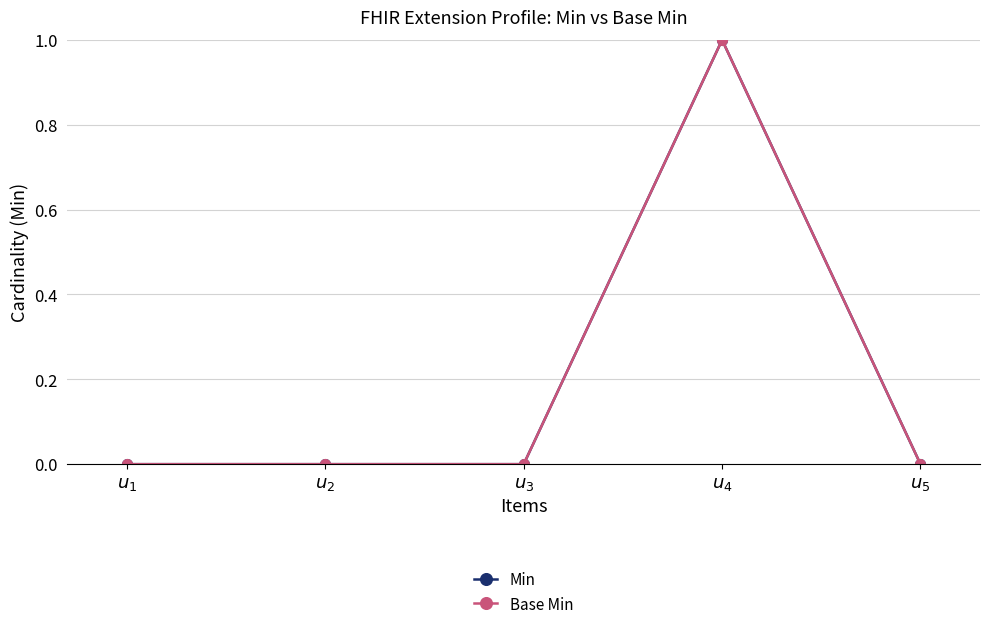

At $u_{3}$, list the series in order from smallest to largest.

Min, Base Min